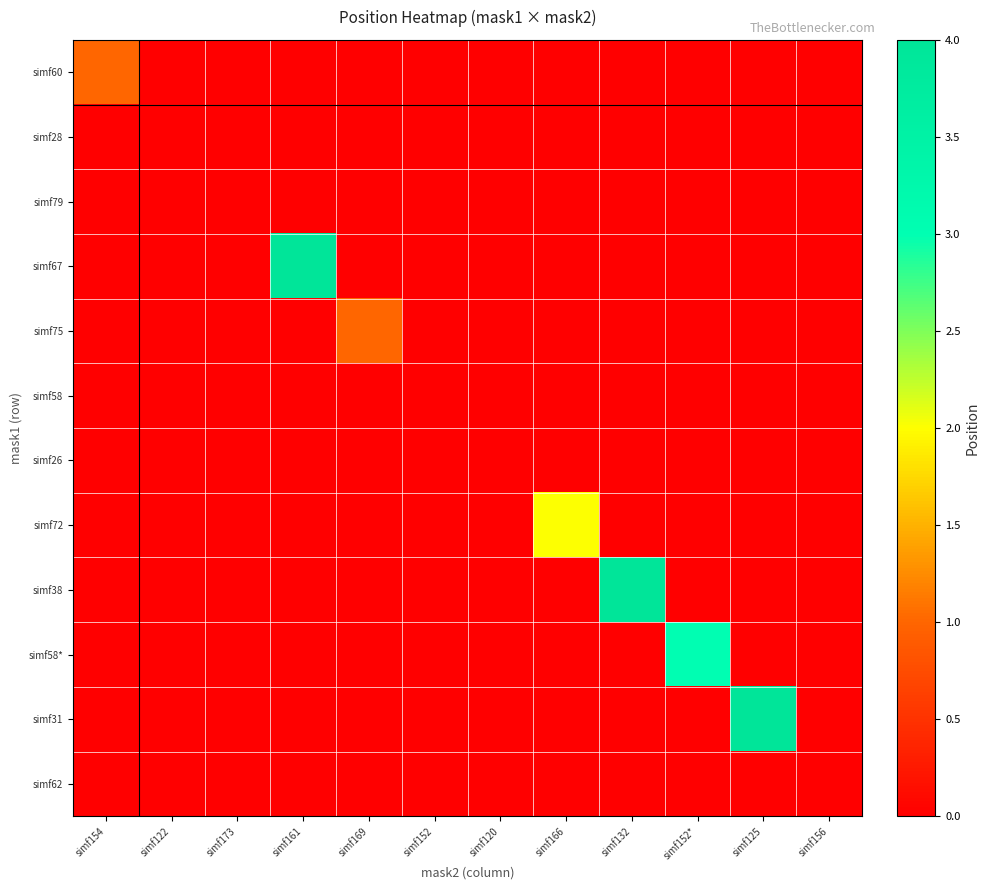

Which series changed the most between simf154 and simf120?

simf60